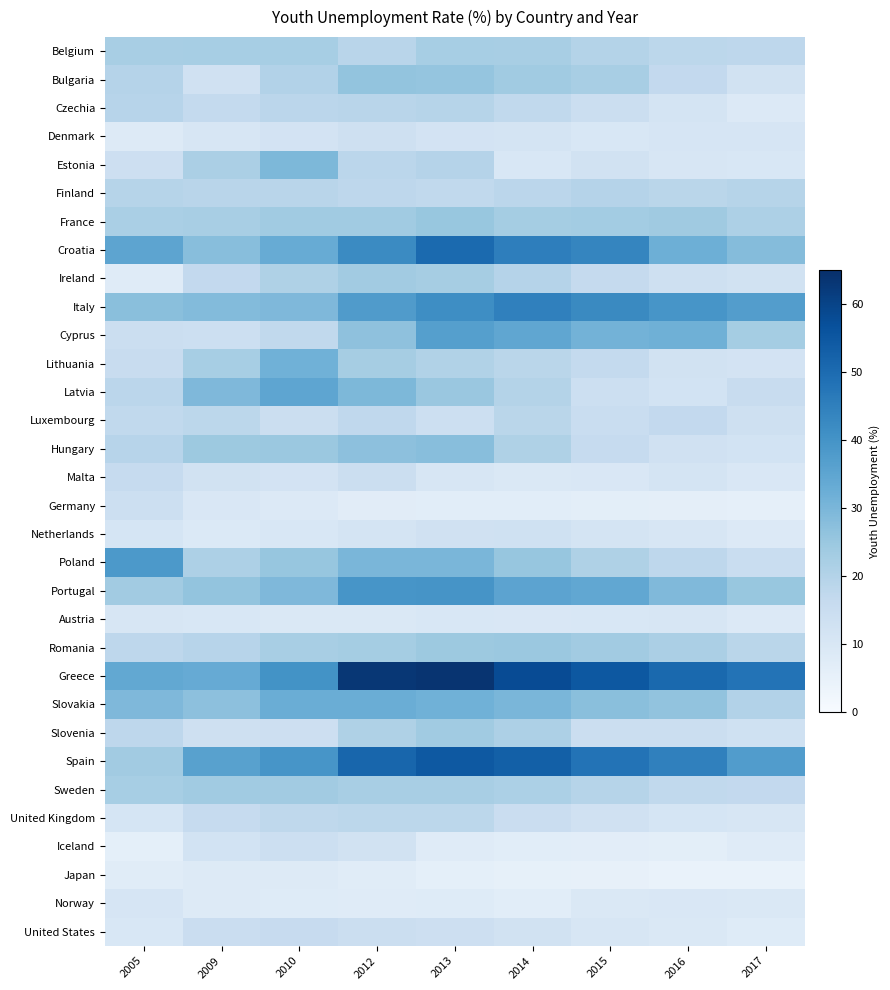

What is the difference between the highest and lowest values at 2016?

46.2